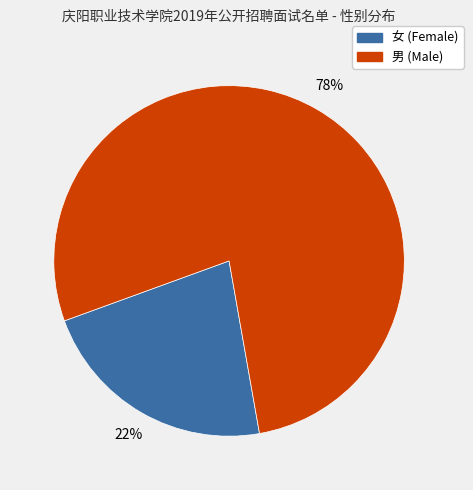

To the nearest percent, what is the average slice percentage?

50%